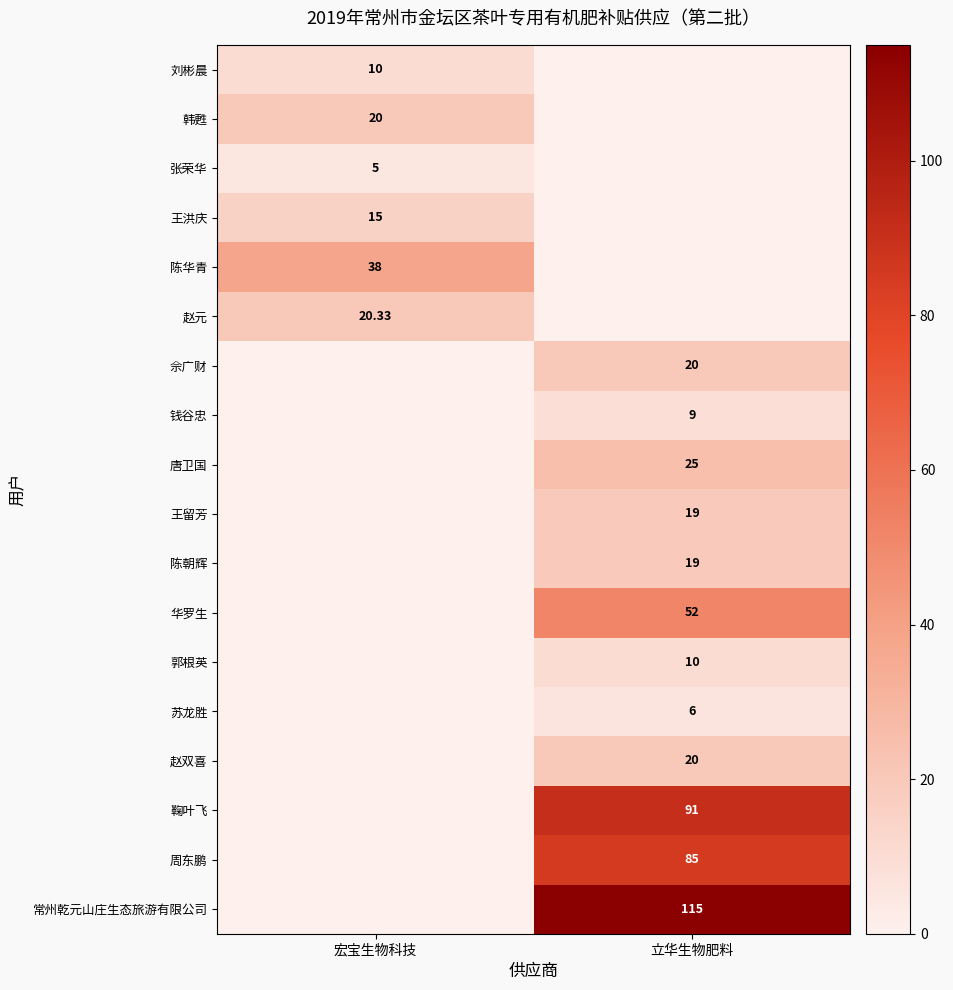

True or false: 赵元 has a value of 9.1 at 宏宝生物科技.

False